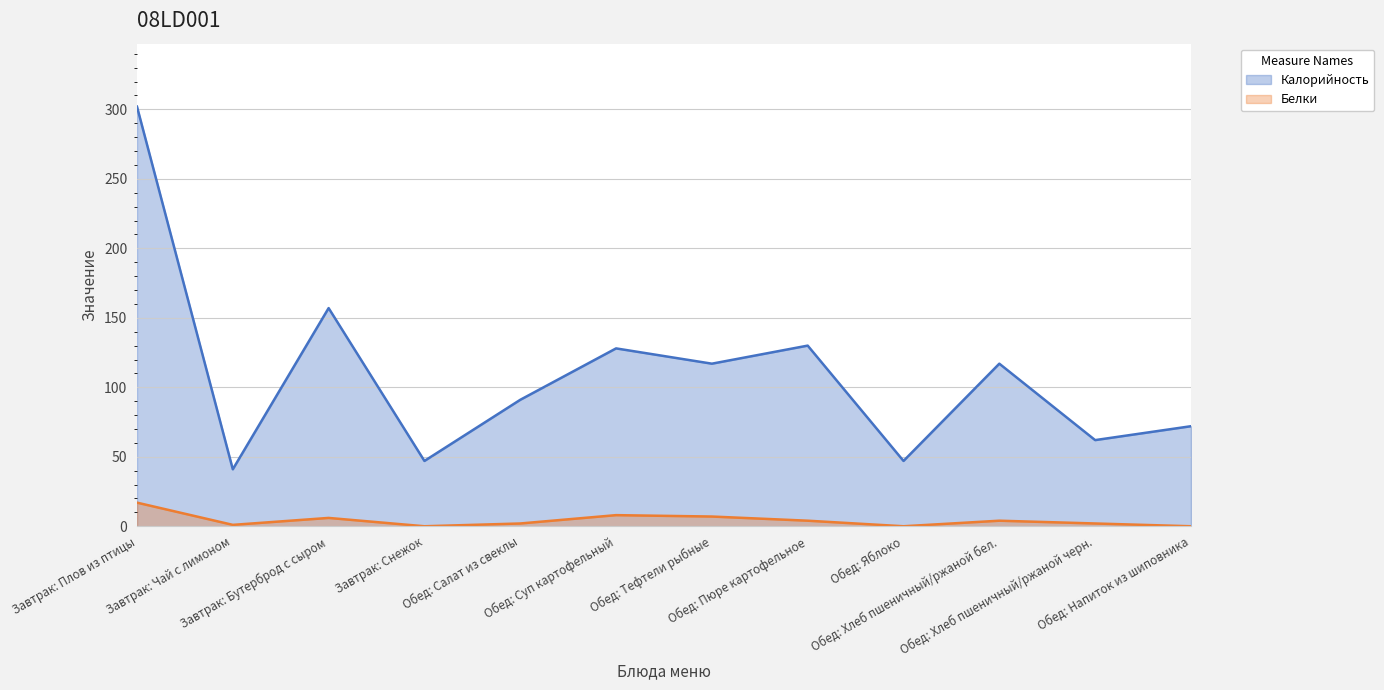

Reading left to right, what are all the values shown in this chart?

Калорийность: Завтрак: Плов из птицы=302	Завтрак: Чай с лимоном=41	Завтрак: Бутерброд с сыром=157	Завтрак: Снежок=47	Обед: Салат из свеклы=91	Обед: Суп картофельный=128	Обед: Тефтели рыбные=117	Обед: Пюре картофельное=130	Обед: Яблоко=47	Обед: Хлеб пшеничный/ржаной бел.=117	Обед: Хлеб пшеничный/ржаной черн.=62	Обед: Напиток из шиповника=72
Белки: Завтрак: Плов из птицы=17	Завтрак: Чай с лимоном=1	Завтрак: Бутерброд с сыром=6	Завтрак: Снежок=0	Обед: Салат из свеклы=2	Обед: Суп картофельный=8	Обед: Тефтели рыбные=7	Обед: Пюре картофельное=4	Обед: Яблоко=0	Обед: Хлеб пшеничный/ржаной бел.=4	Обед: Хлеб пшеничный/ржаной черн.=2	Обед: Напиток из шиповника=0